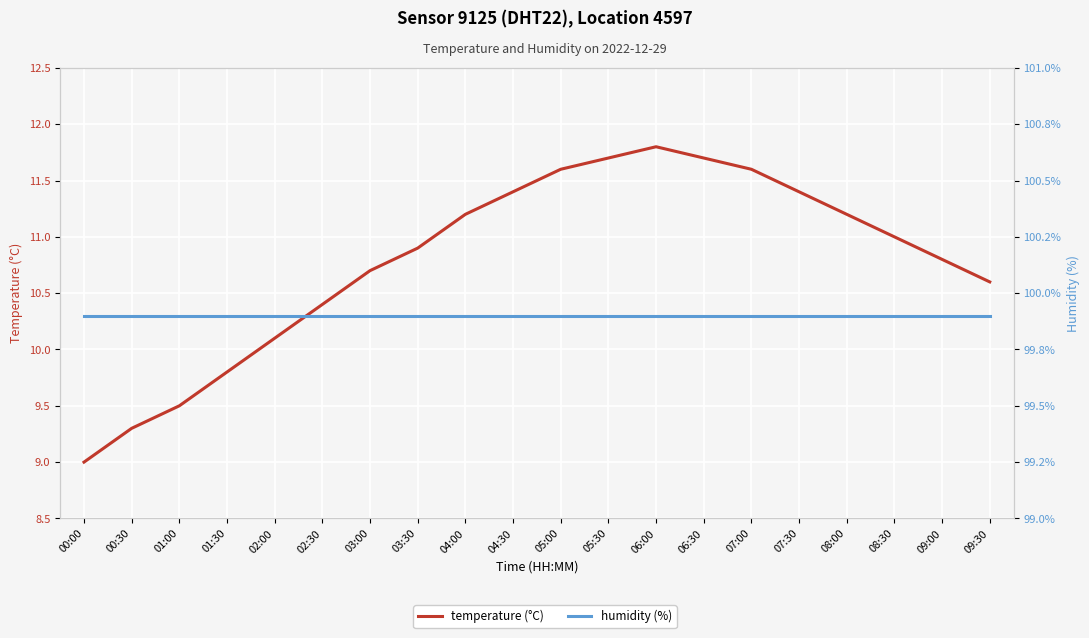

True or false: humidity (%) and temperature (°C) cross at least once.

False